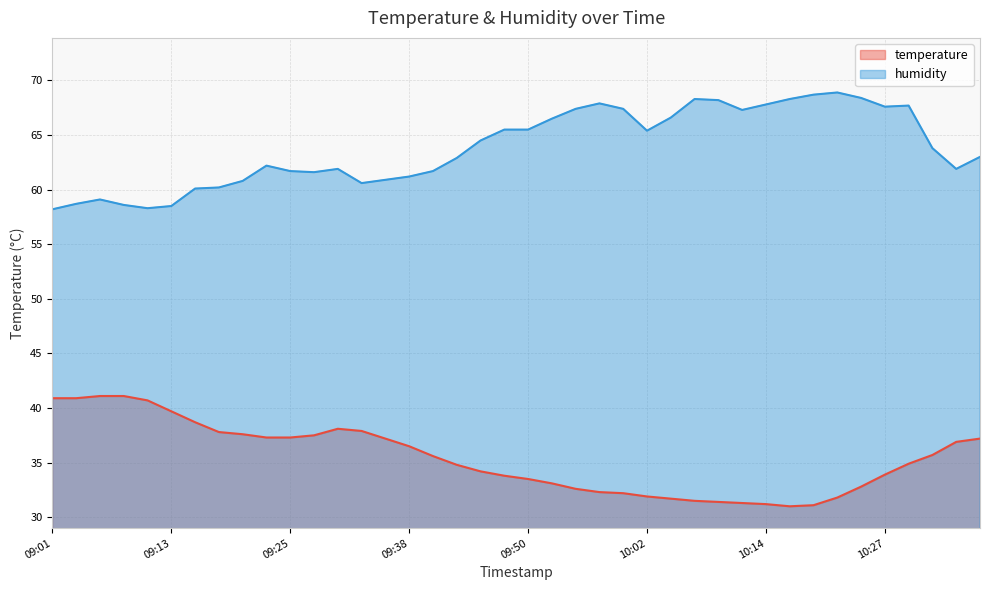

Rank the categories by humidity value from lowest to highest.

09:01, 09:11, 09:13, 09:08, 09:03, 09:06, 09:15, 09:18, 09:33, 09:20, 09:35, 09:38, 09:28, 09:25, 09:40, 09:30, 10:37, 09:23, 09:42, 10:39, 10:32, 09:45, 10:02, 09:47, 09:50, 09:52, 10:05, 10:12, 09:55, 10:00, 10:27, 10:29, 10:14, 09:57, 10:10, 10:07, 10:17, 10:24, 10:19, 10:22